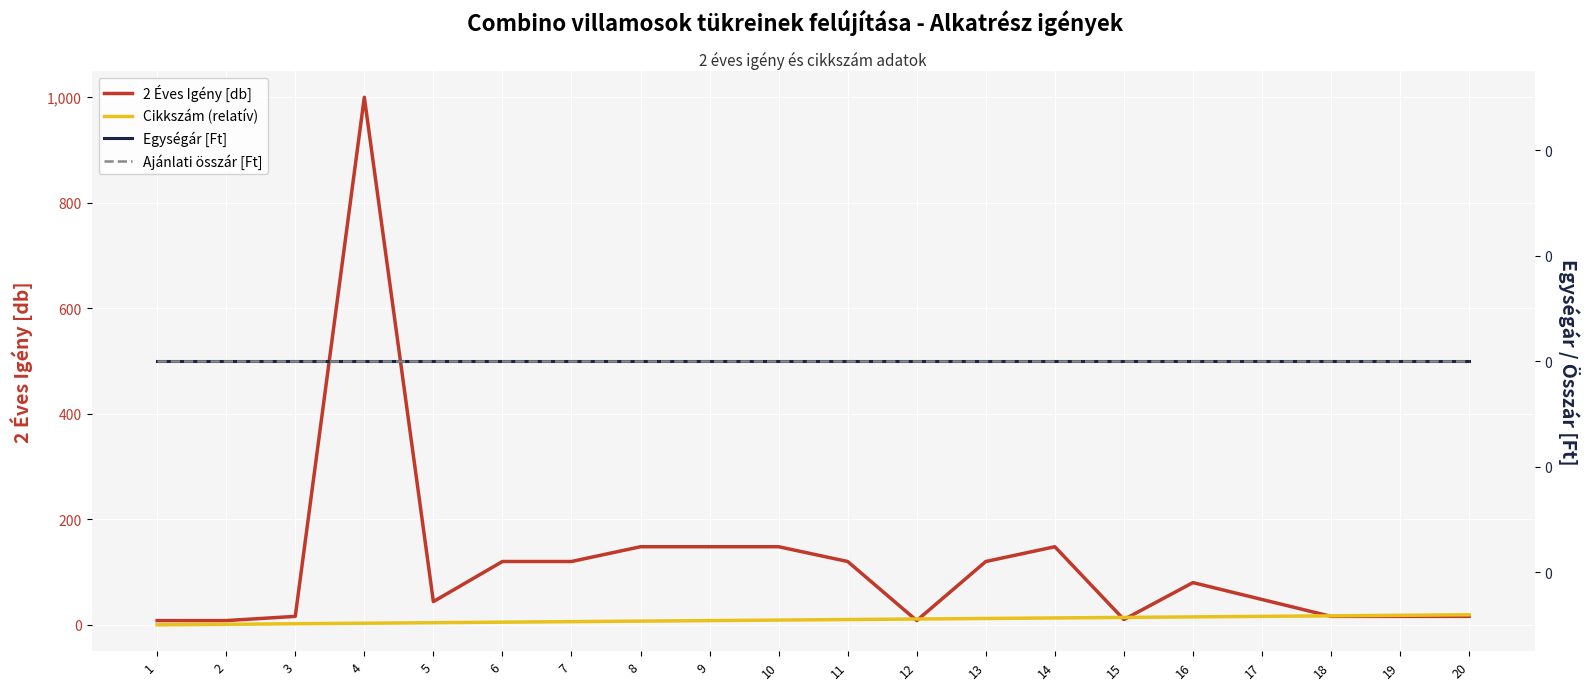

The 2 Éves Igény [db] series shows 16 at 3. True or false?

True